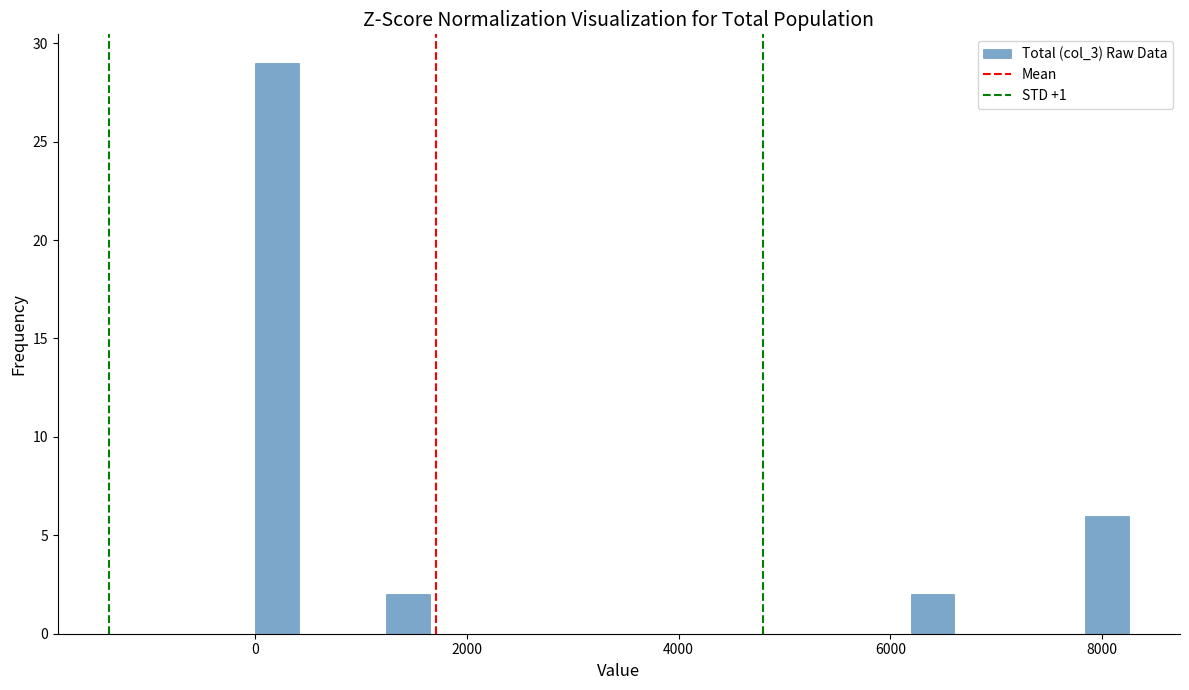

Around what value on the x-axis is the tallest bar? Give the approximate position of its centre, as read against the axis.

200